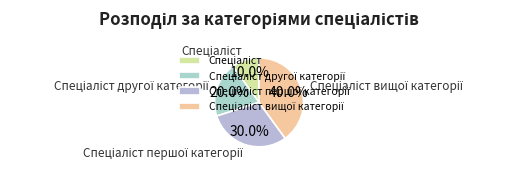

Is there any slice that represents more than half of the pie?

No